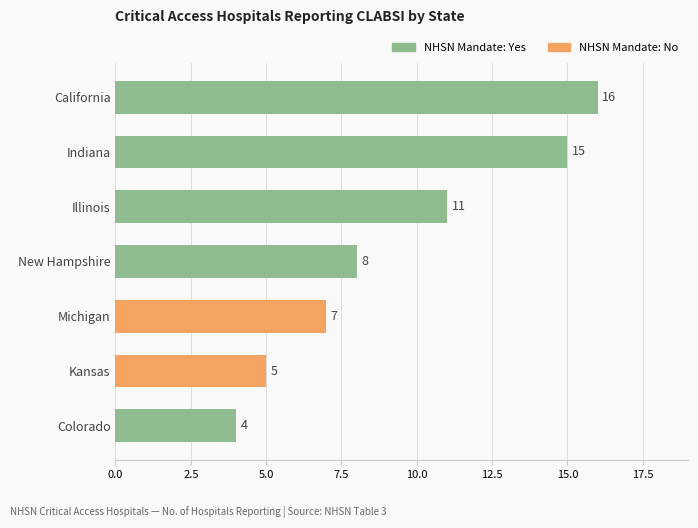

Is it true that the value at California is 16?

True